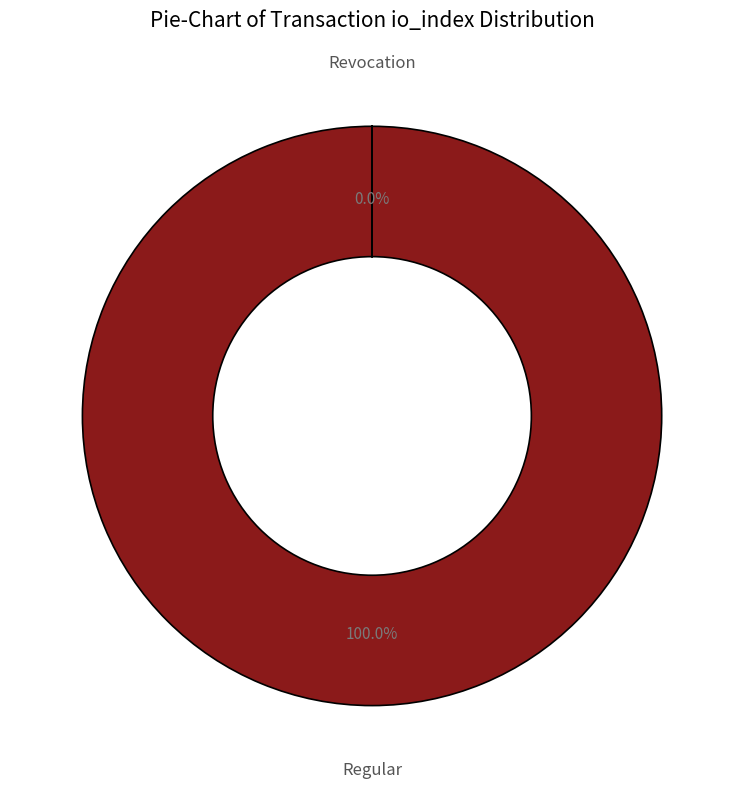

Count the number of slices in the pie.

2